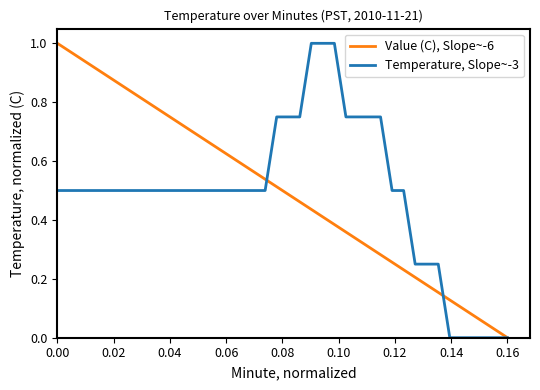

Rank the series by their average value, from lowest to highest.

Temperature, Slope~-3, Value (C), Slope~-6